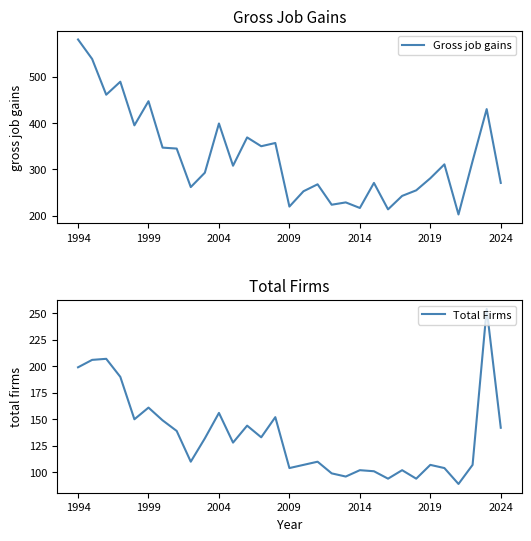

Rank the series by their maximum value, from highest to lowest.

Gross job gains, Total Firms